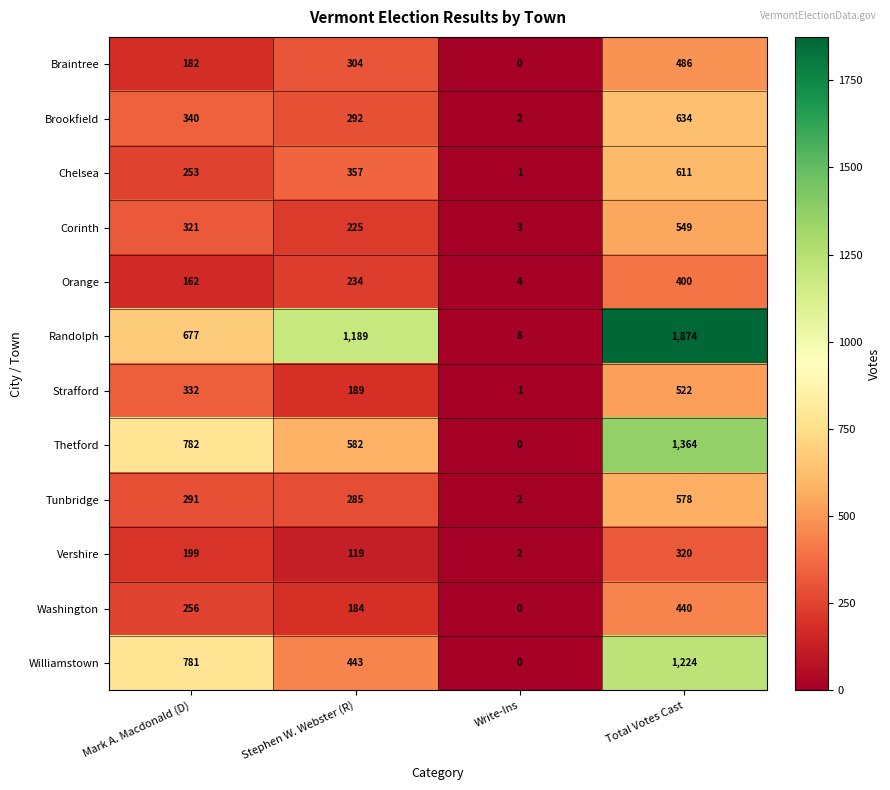

The Vershire series shows 213 at Stephen W. Webster (R). True or false?

False